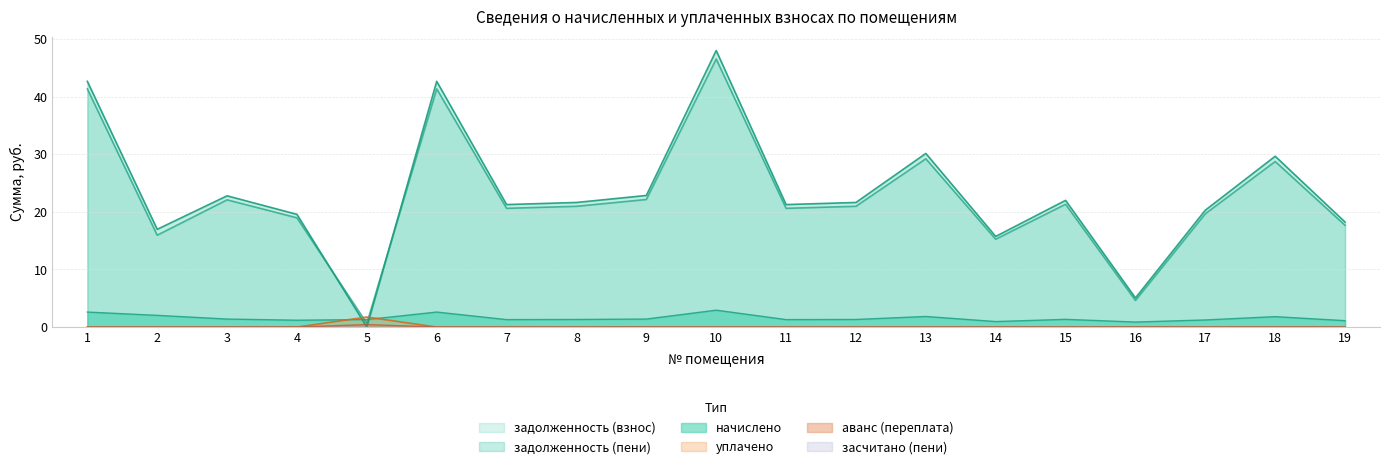

Does the chart have visible grid lines?

Yes